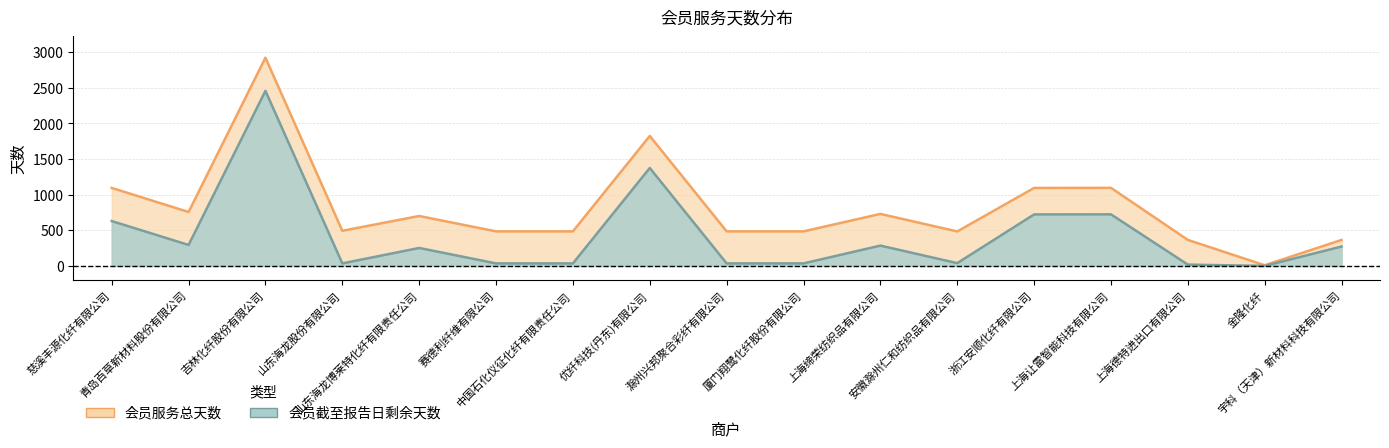

What is the label of the 16th point from the left?

金隆化纤